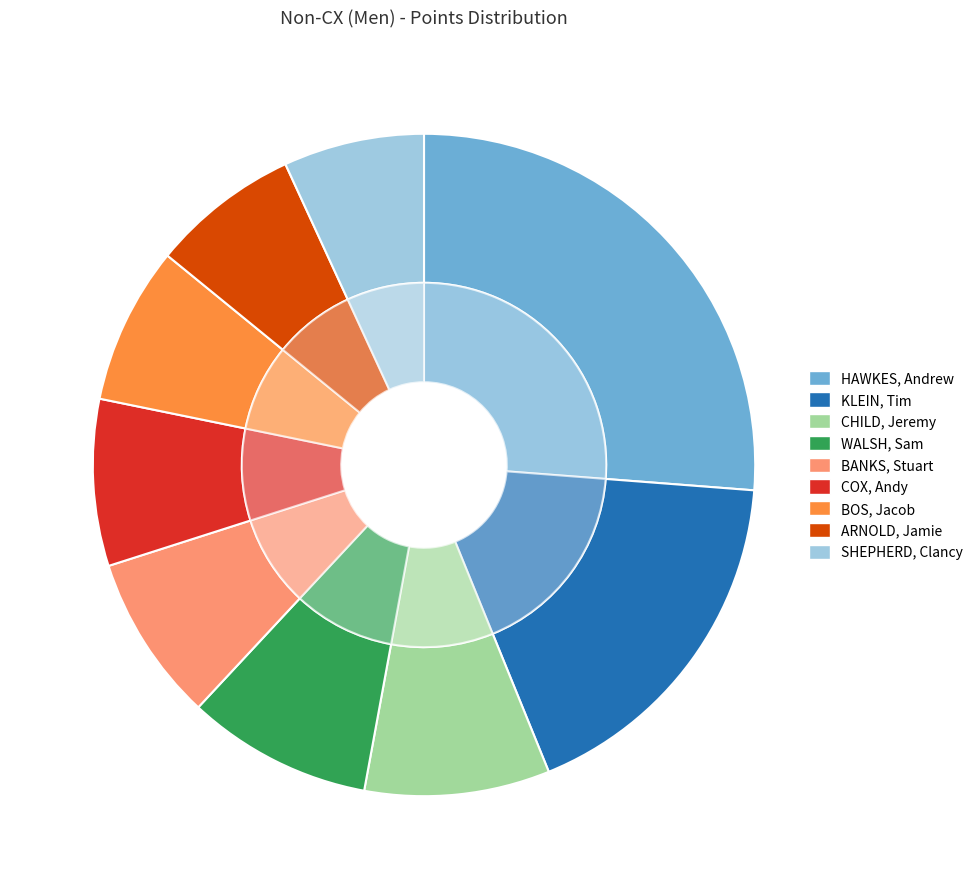

To the nearest percent, what is the combined percentage of ARNOLD, Jamie and COX, Andy?

15%